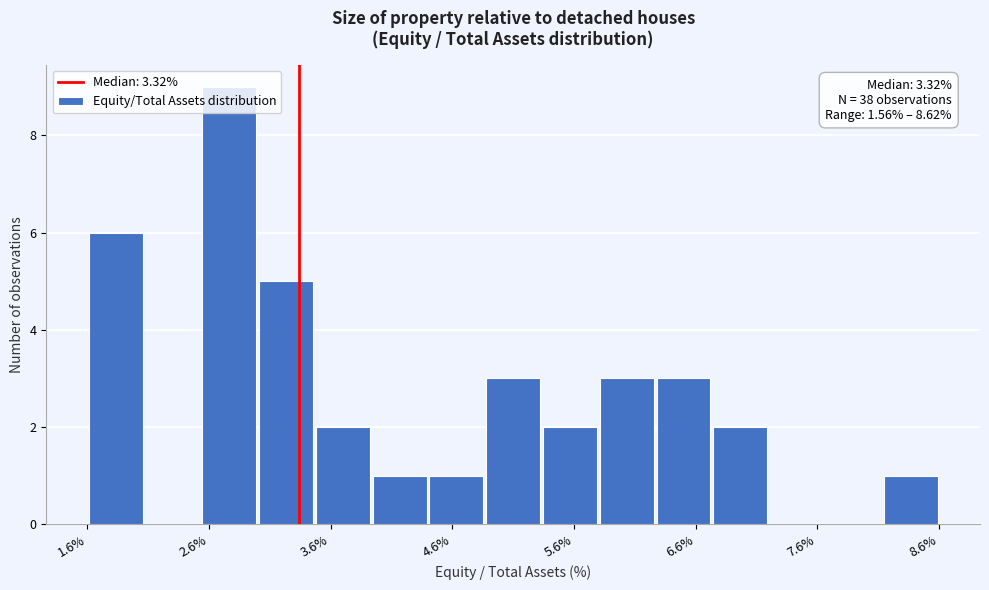

Read against the x-axis, roughly where is the centre of the tallest bar?

2.8